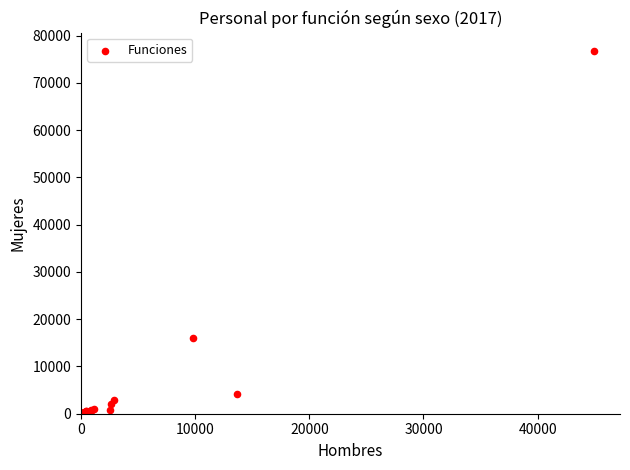

What Y value in the scatter plot is closest to 38421?

15992